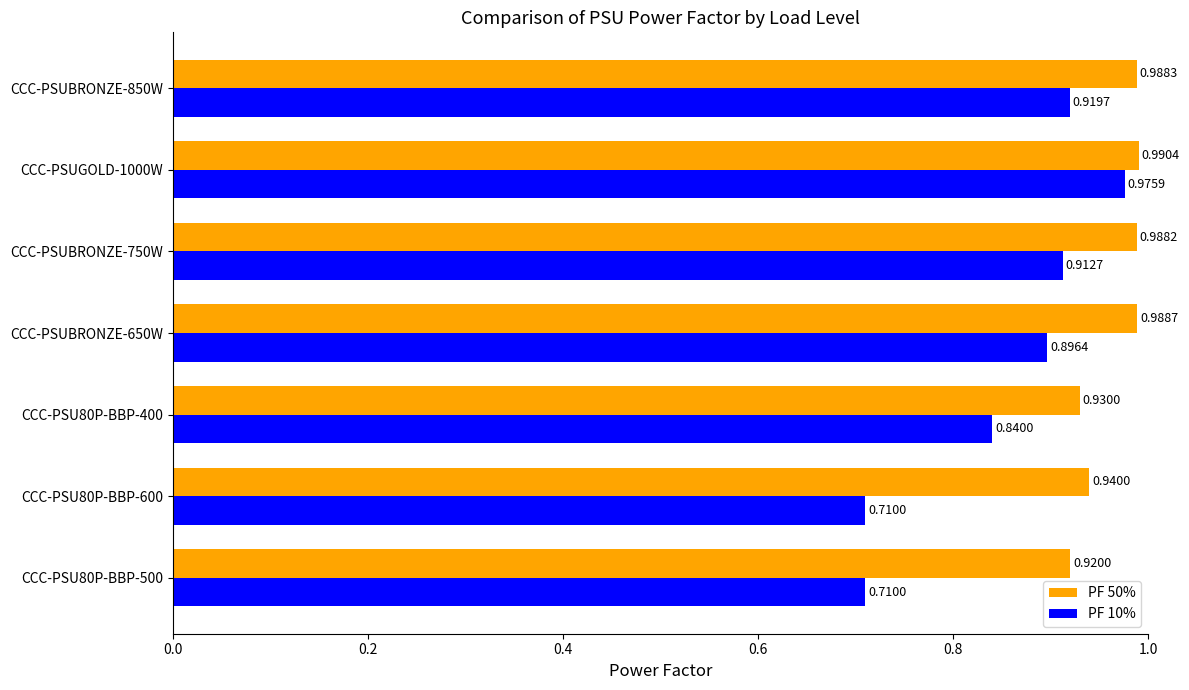

What is the sum of the PF 10% values at CCC-PSUBRONZE-850W and CCC-PSUBRONZE-650W?

1.8